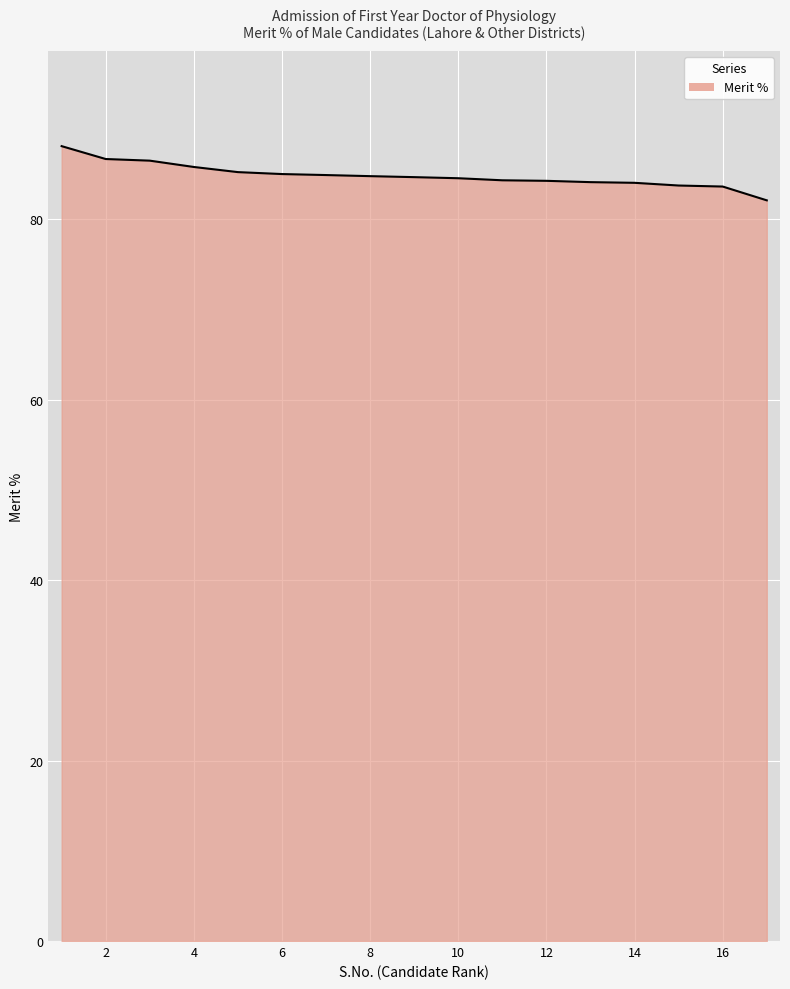

What is the greatest value displayed?

88.1